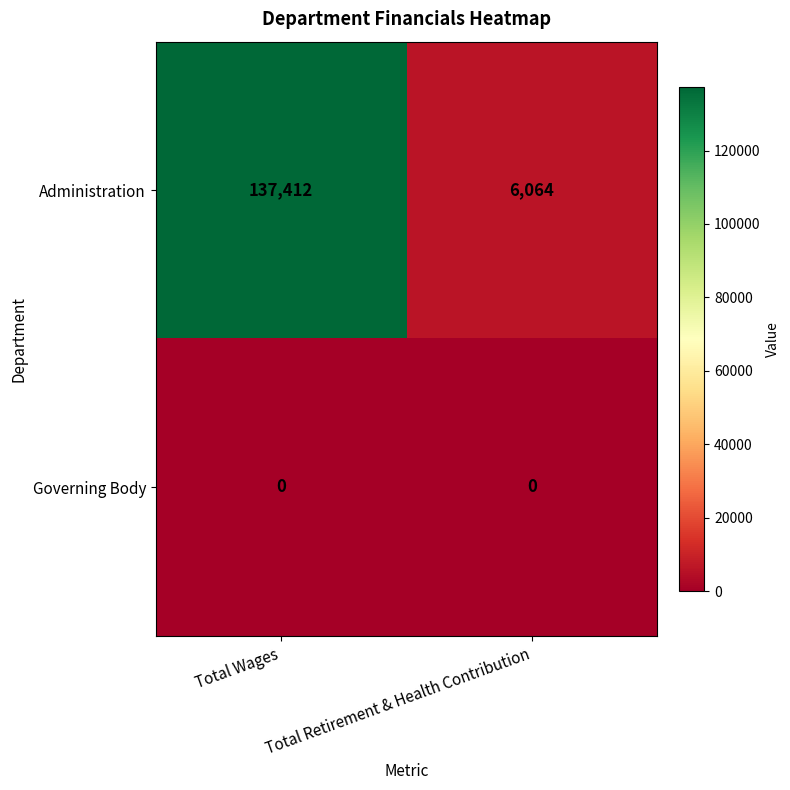

What is the greatest value displayed?

137412